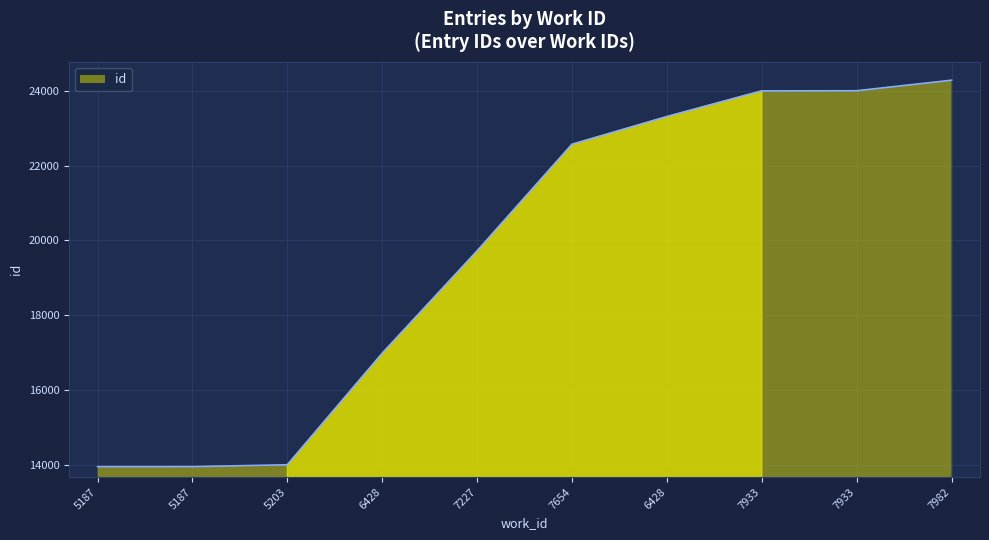

Does the chart display data point markers on the line(s)?

No